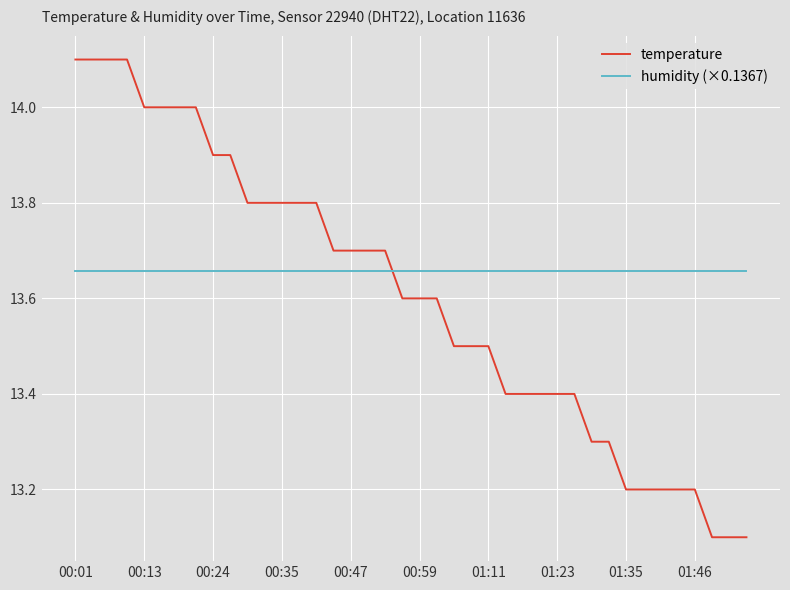

How many intersections are there between humidity (×0.1367) and temperature?

1